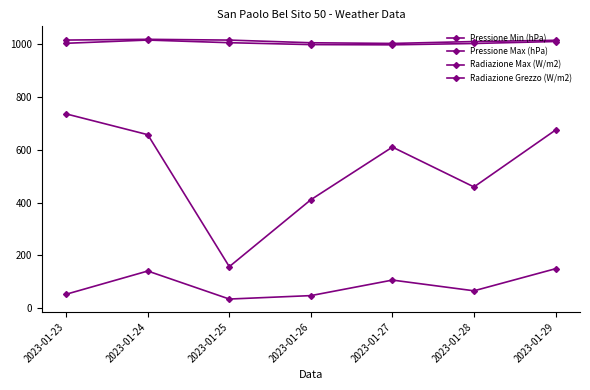

True or false: Pressione Max (hPa) and Pressione Min (hPa) intersect in this chart.

False